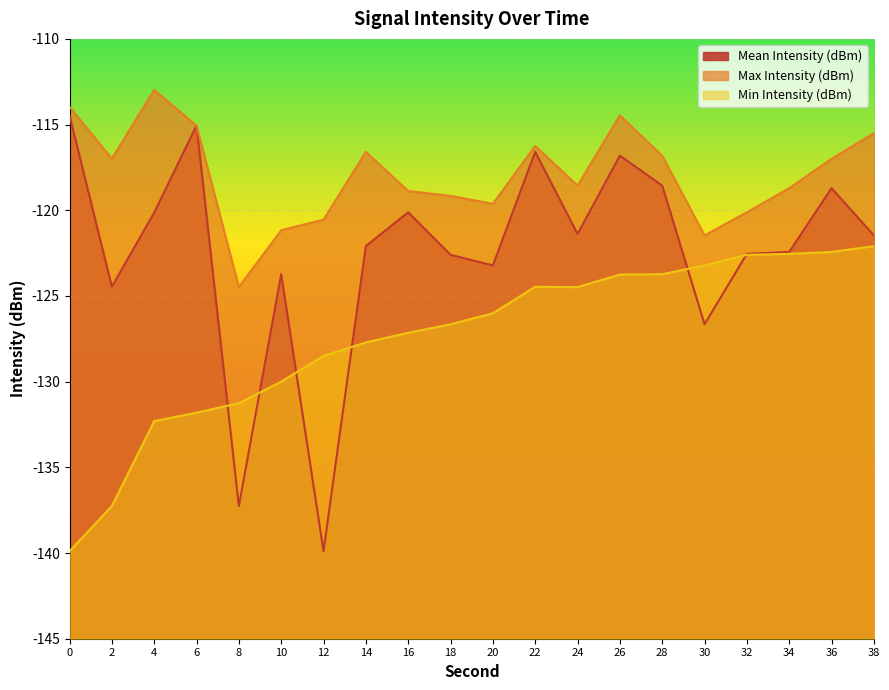

How many distinct data groups are displayed?

3